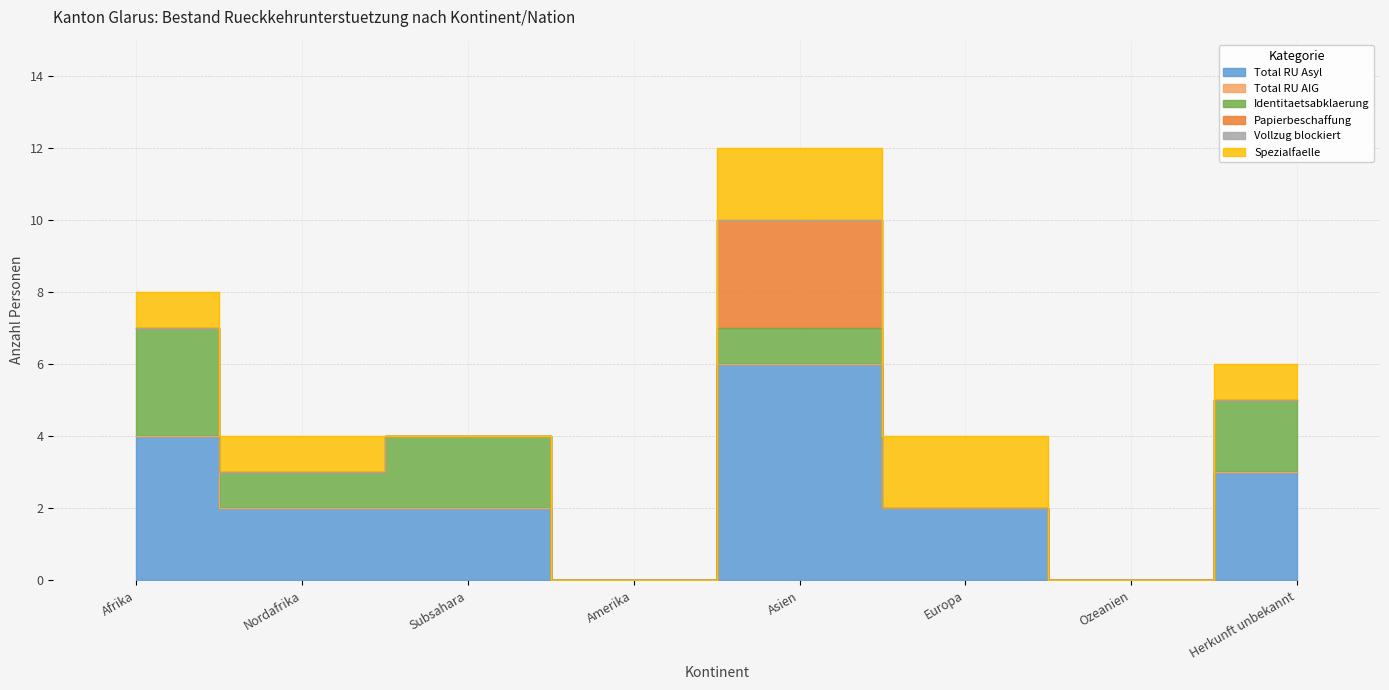

True or false: Identitaetsabklaerung has more than 1 points higher than both neighbors.

True